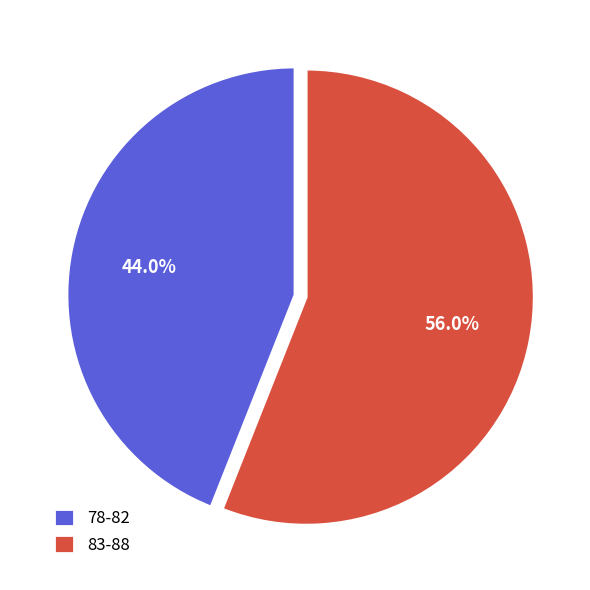

Is there any slice that represents more than half of the pie?

Yes